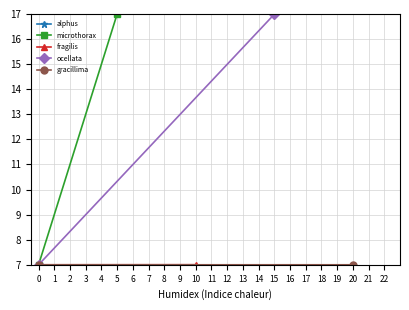

The value of ocellata at 15 is 10.8. True or false?

False